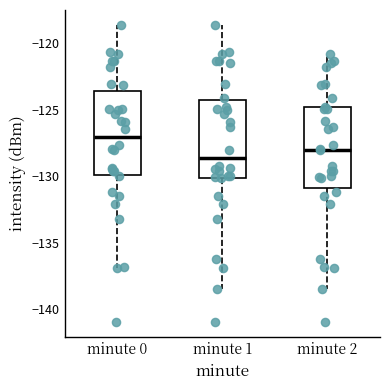

Which box's median line is the lowest?

minute 1